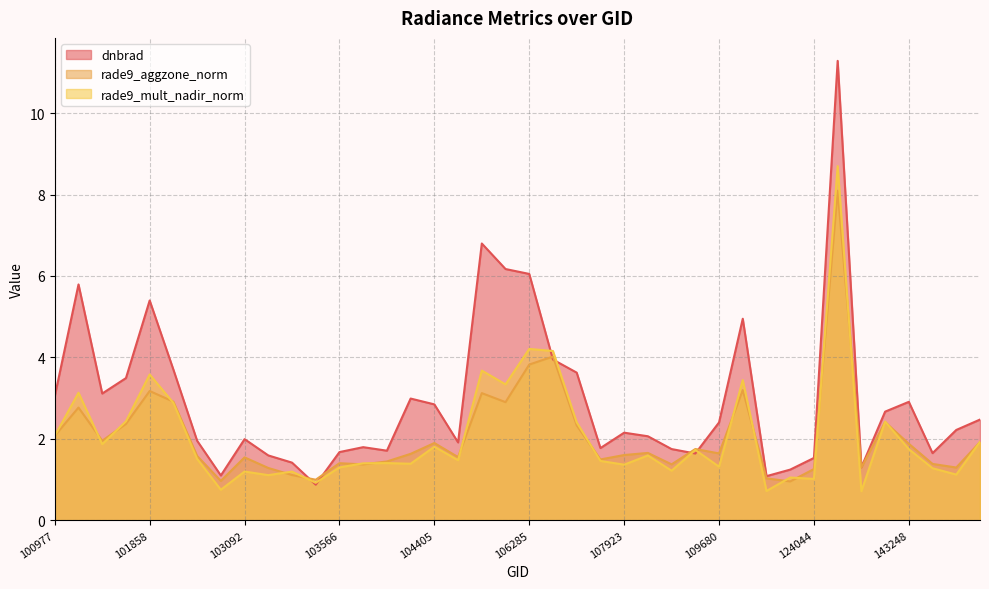

True or false: rade9_aggzone_norm and dnbrad cross at least once.

True